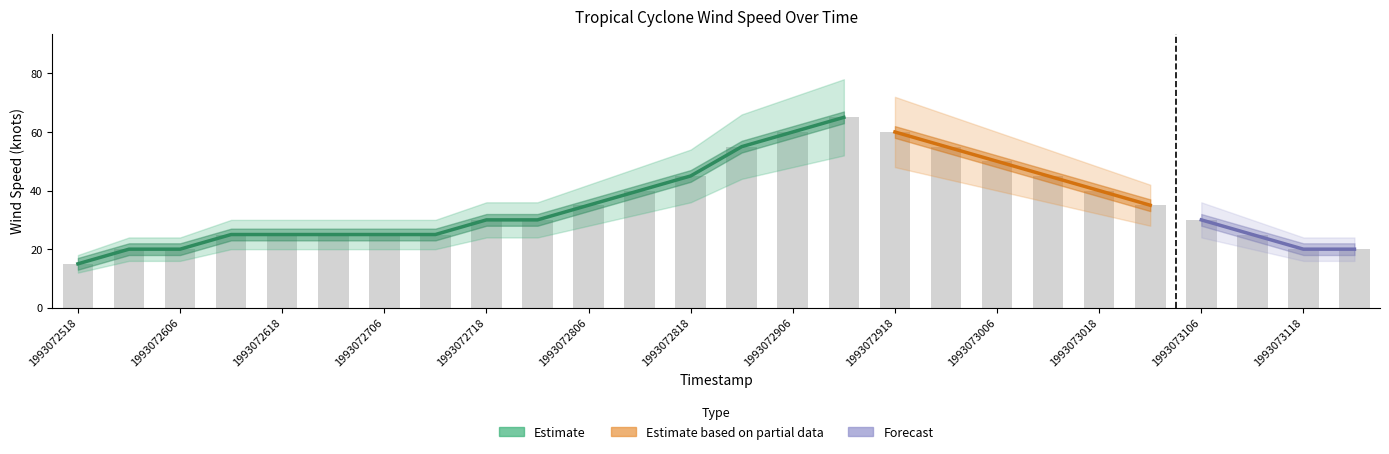

The Wind Speed series shows 65 at 1993072912. True or false?

True